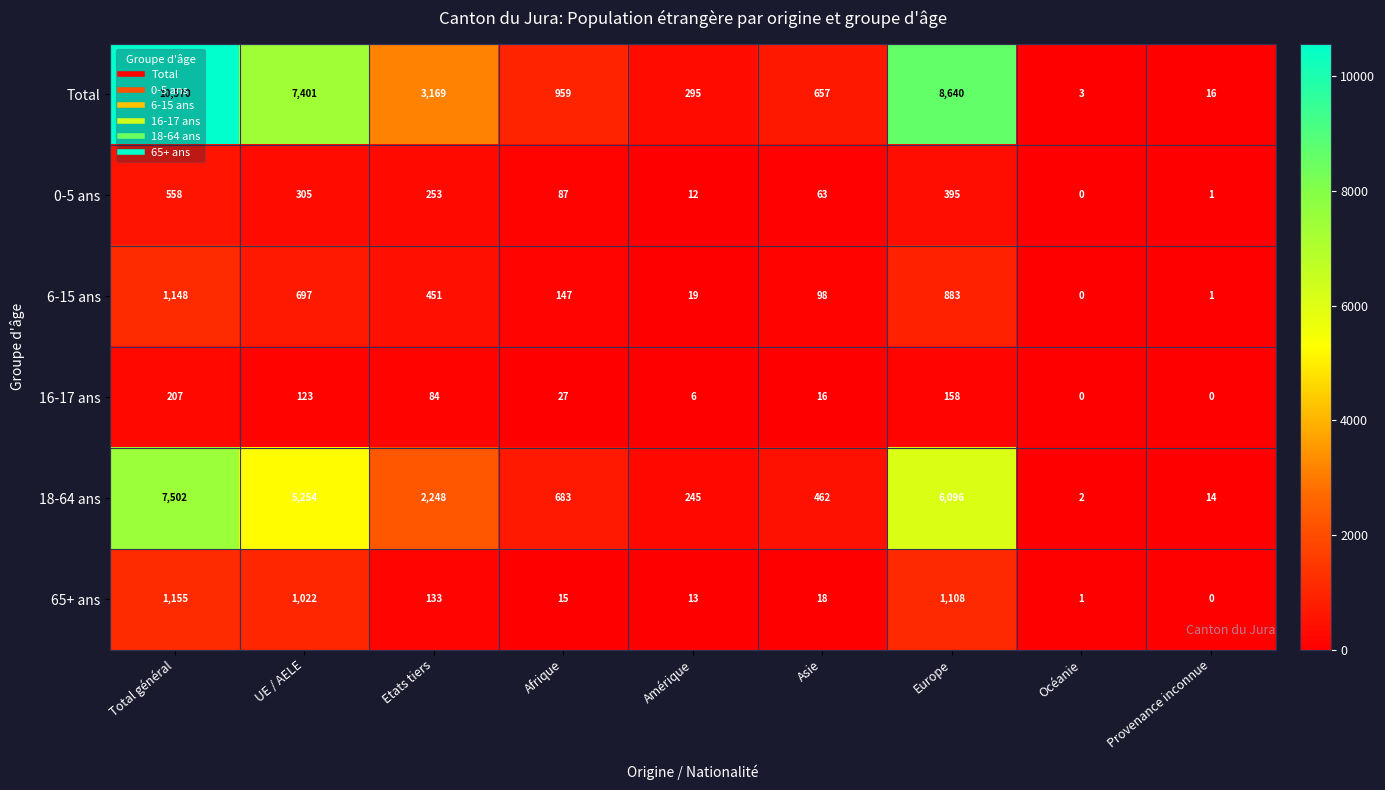

At which category does the chart reach its peak across all series?

Total général